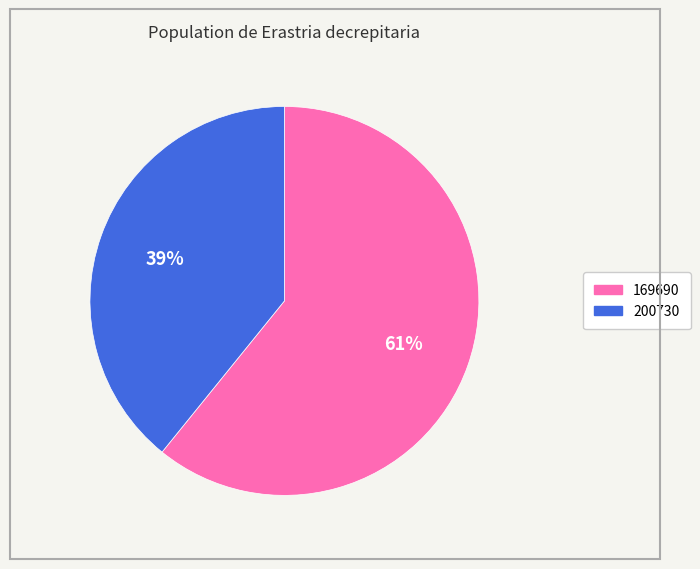

To the nearest percent, what portion does 200730 represent?

39%